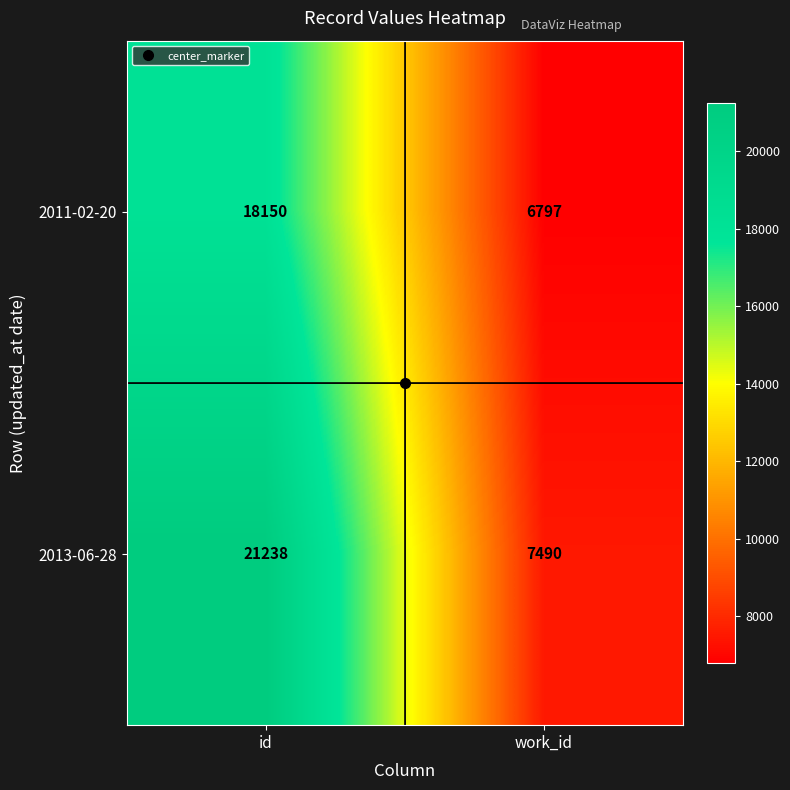

What is the difference between the highest and lowest values at id?

3088